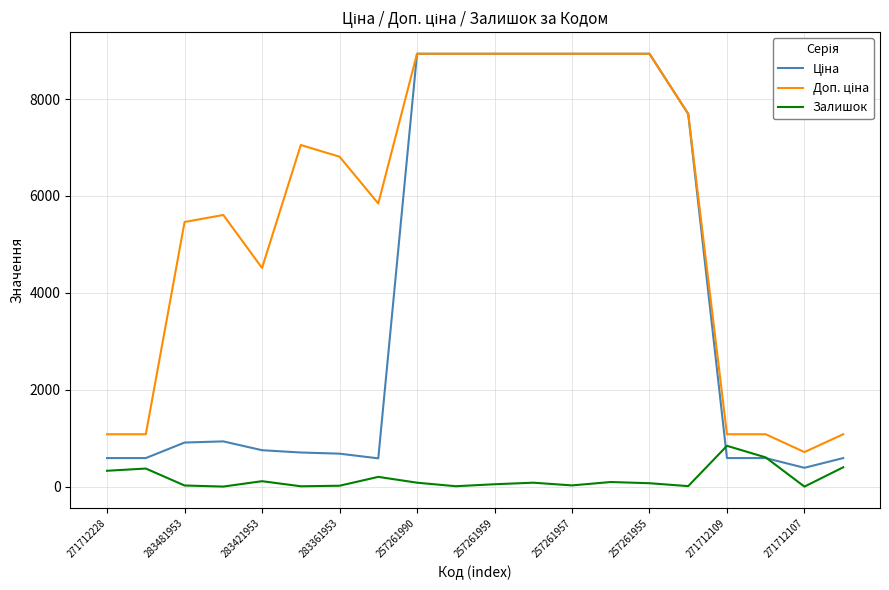

True or false: Доп. ціна and Ціна cross at least once.

False